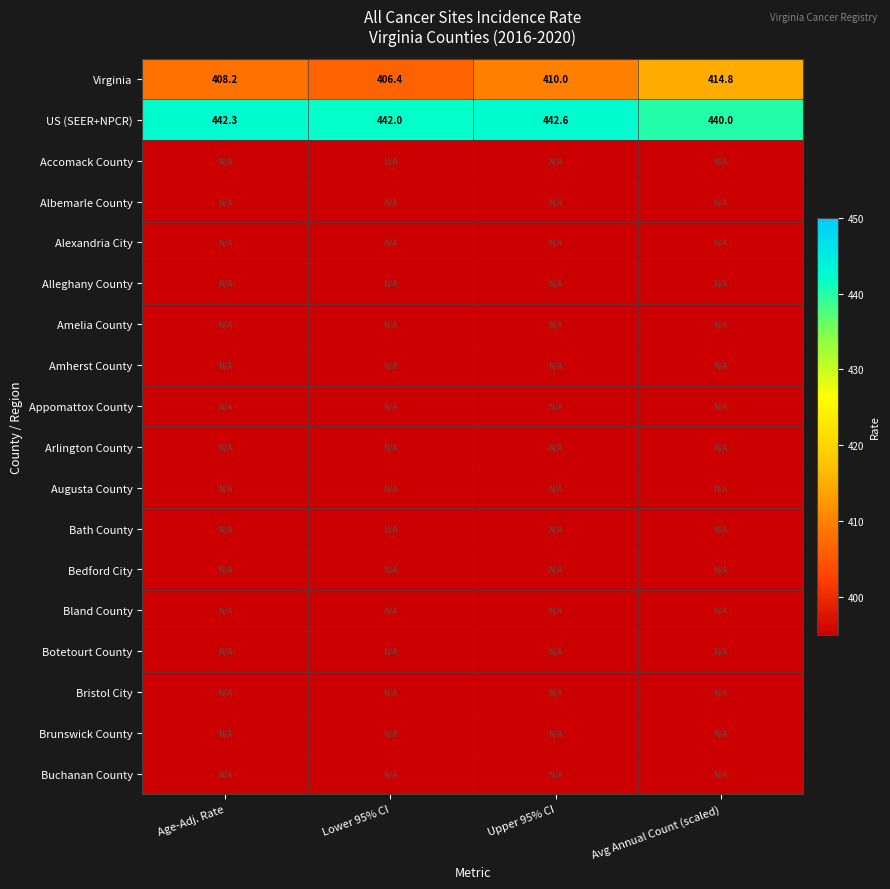

Count the number of categories in the chart.

4